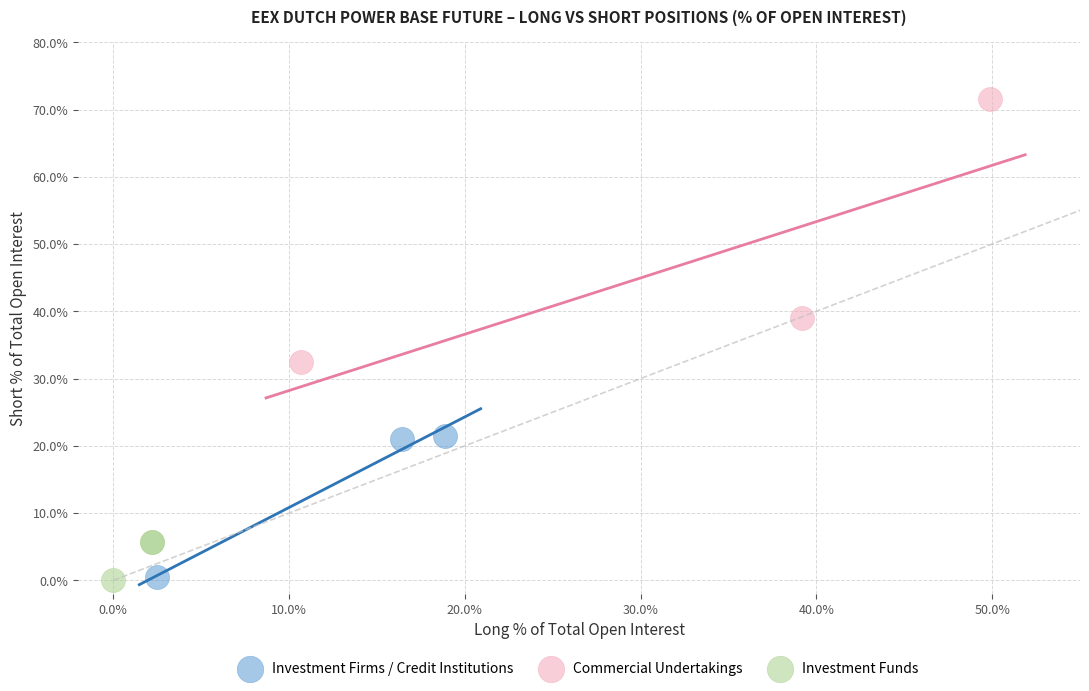

Which series contains the highest Y value?

Commercial Undertakings